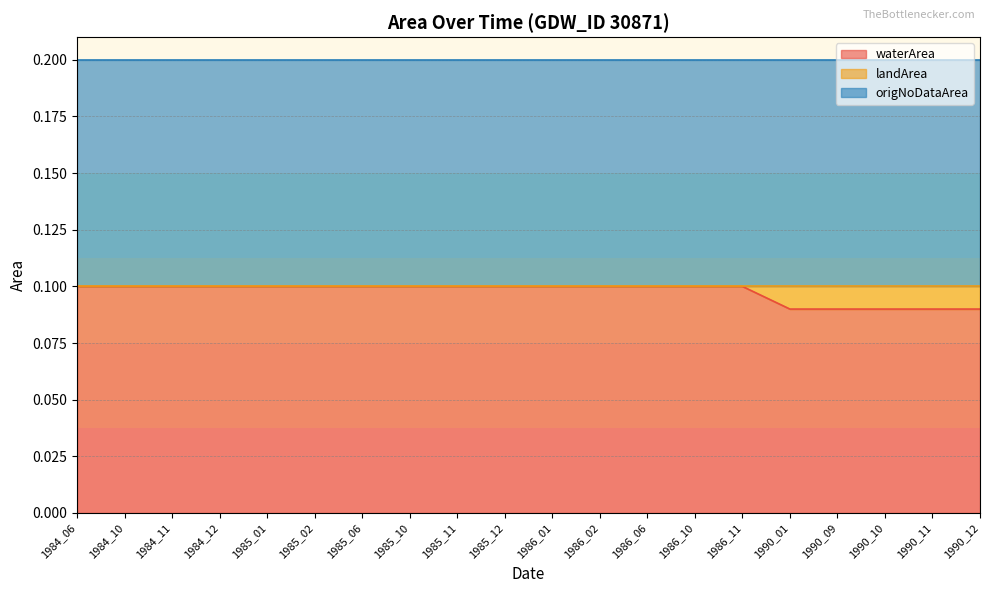

What is the sum of all waterArea values?

2.0